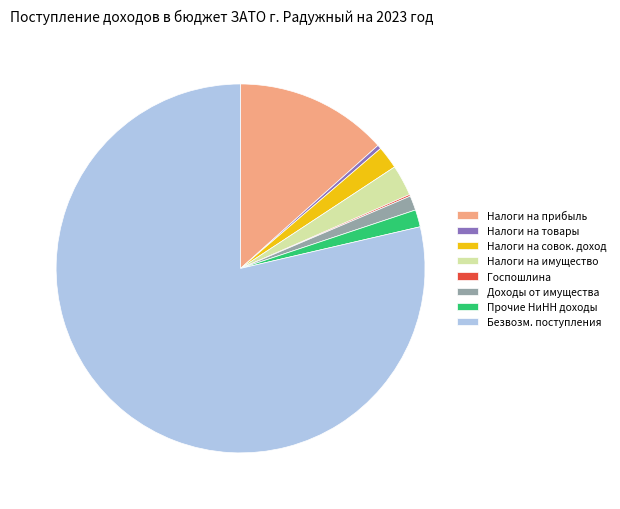

What is the largest slice in the pie chart?

Безвозм. поступления